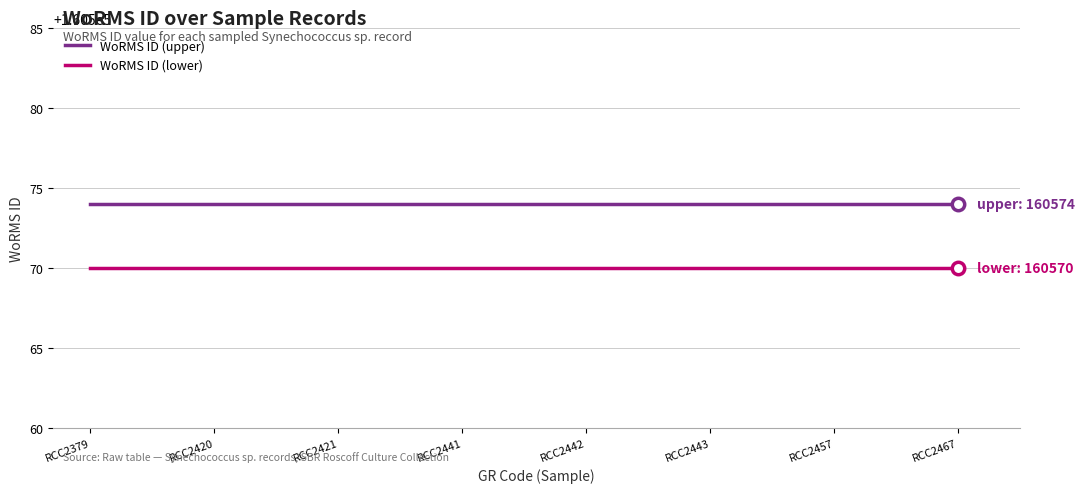

What is the total value across all series at RCC2421?

321144